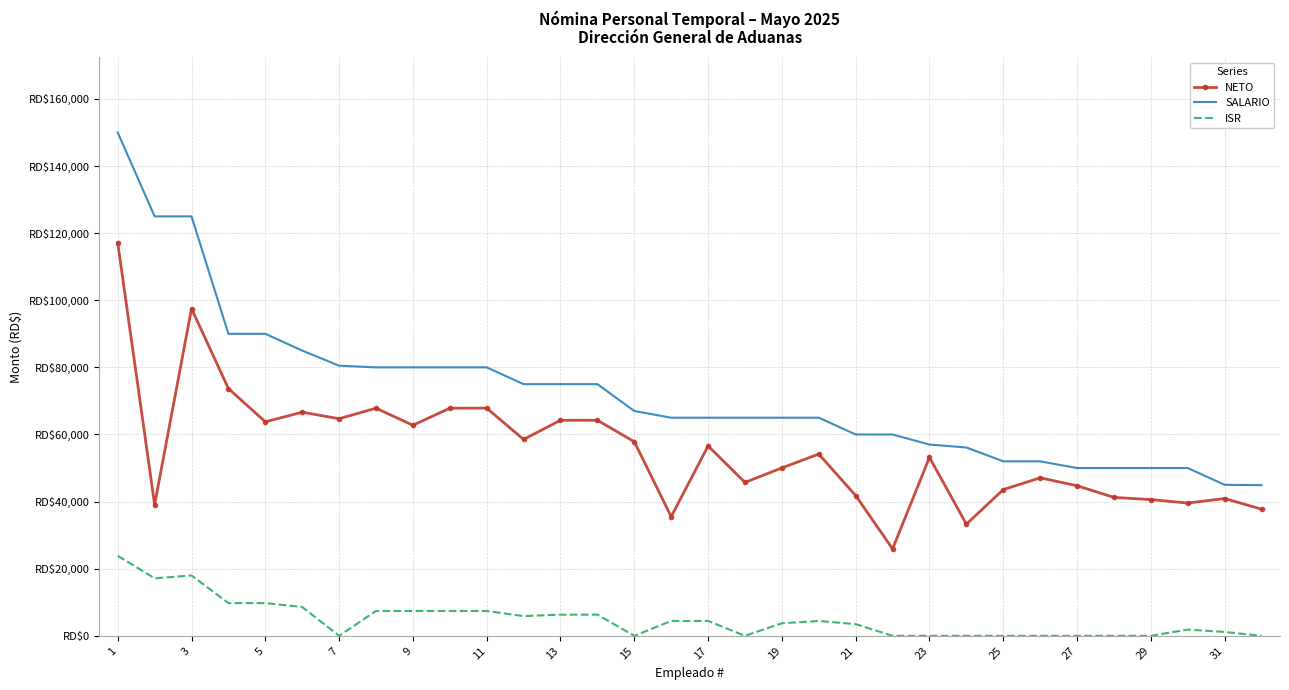

What are all the series names shown in the legend?

NETO, SALARIO, ISR